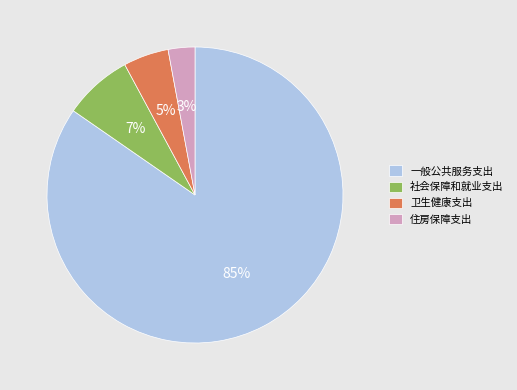

To the nearest percent, what is the average slice percentage?

25%